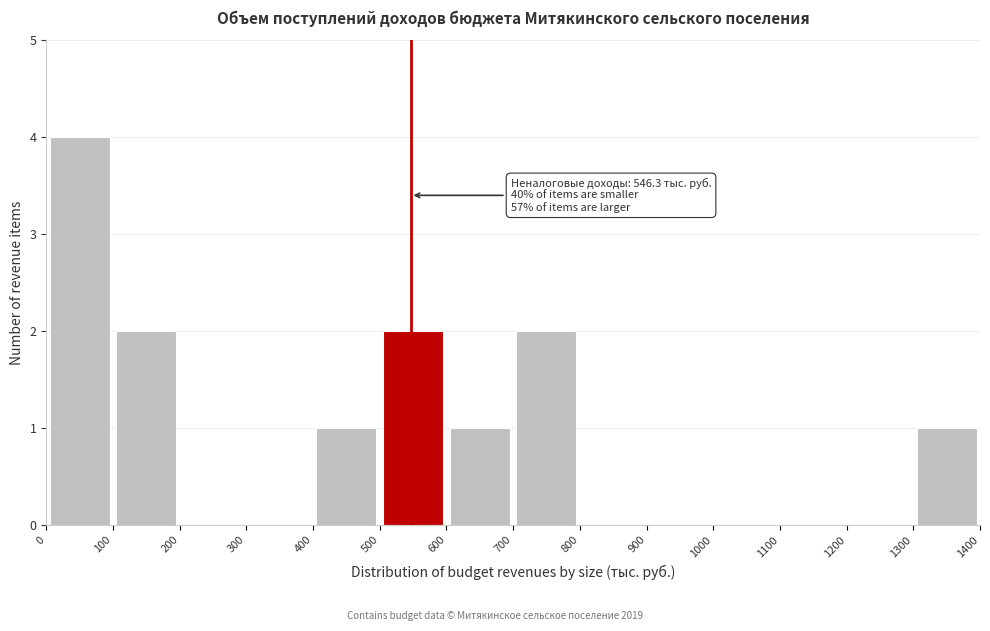

Which range on the x-axis has the tallest bar?

0 to 100